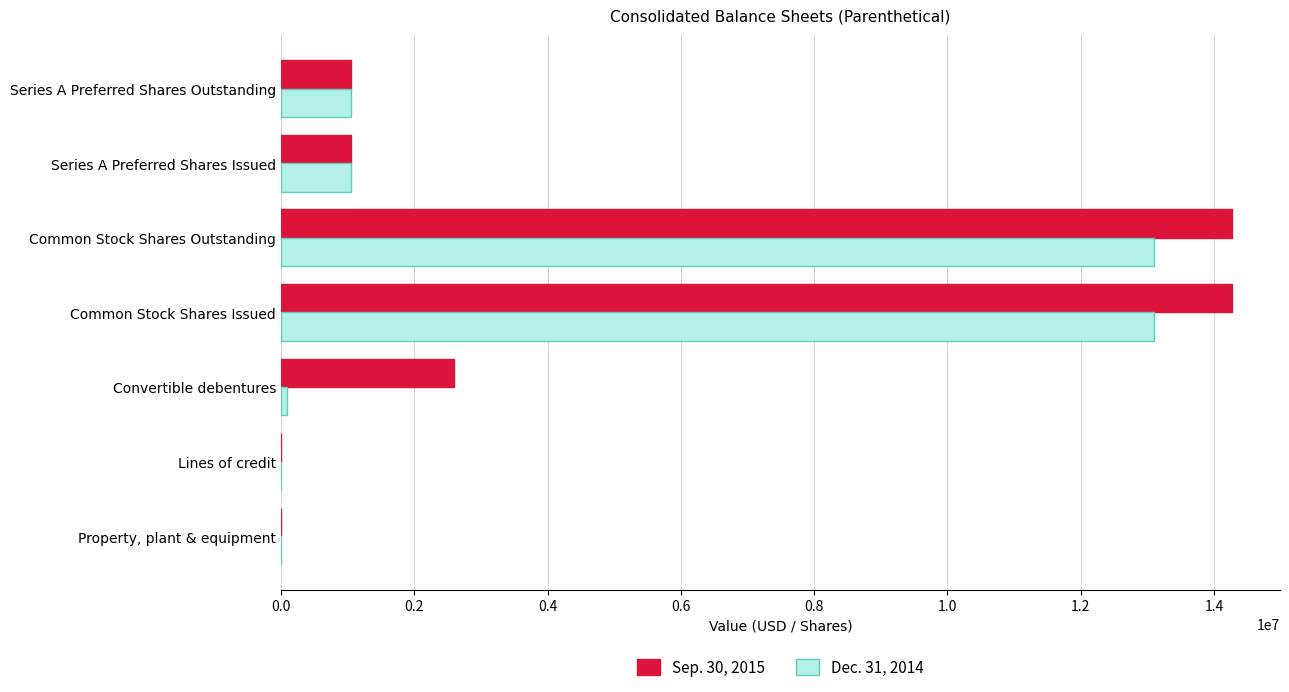

What is the maximum value shown in the chart?

14277026